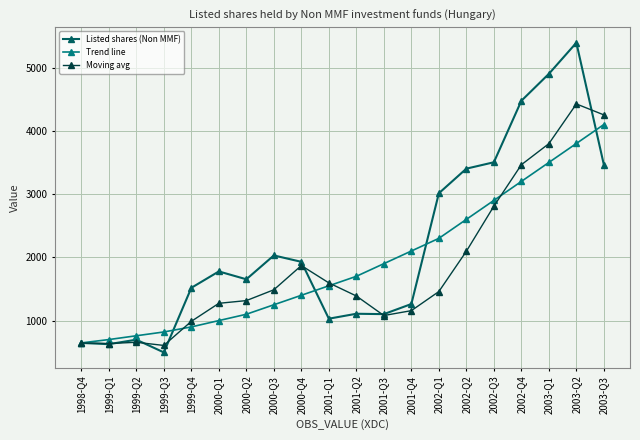

At which label does Trend line reach its minimum?

1998-Q4